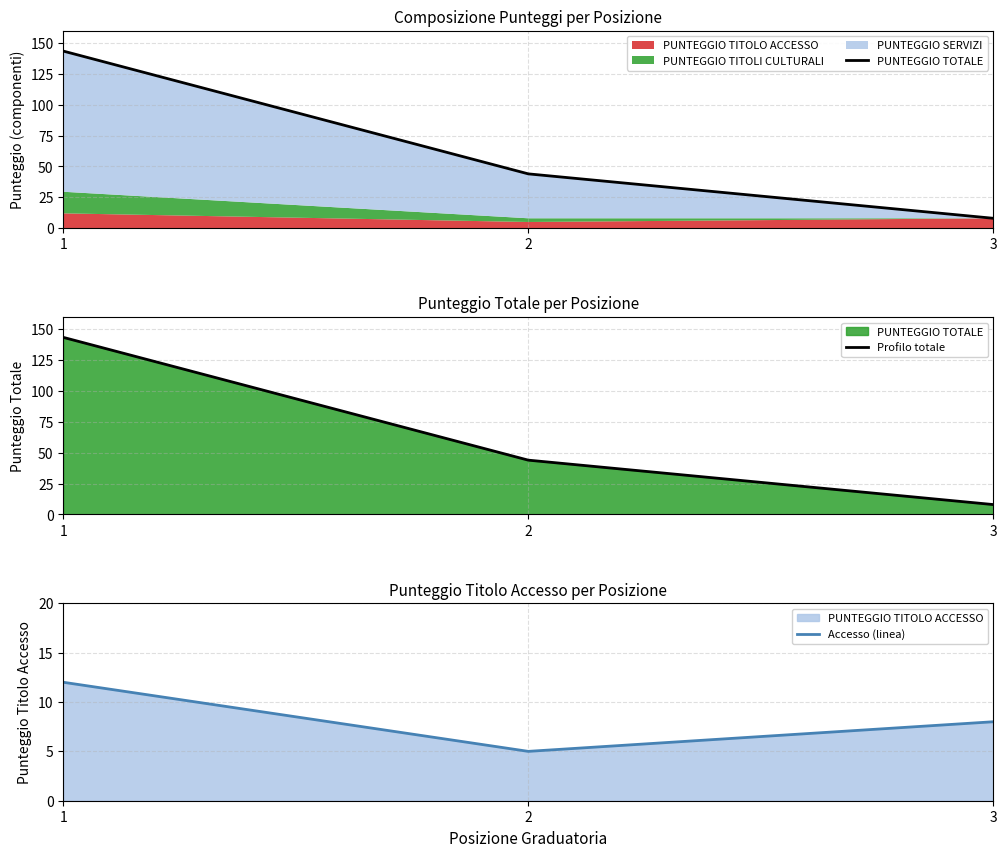

Which series changed the most between 1 and 2?

PUNTEGGIO TOTALE